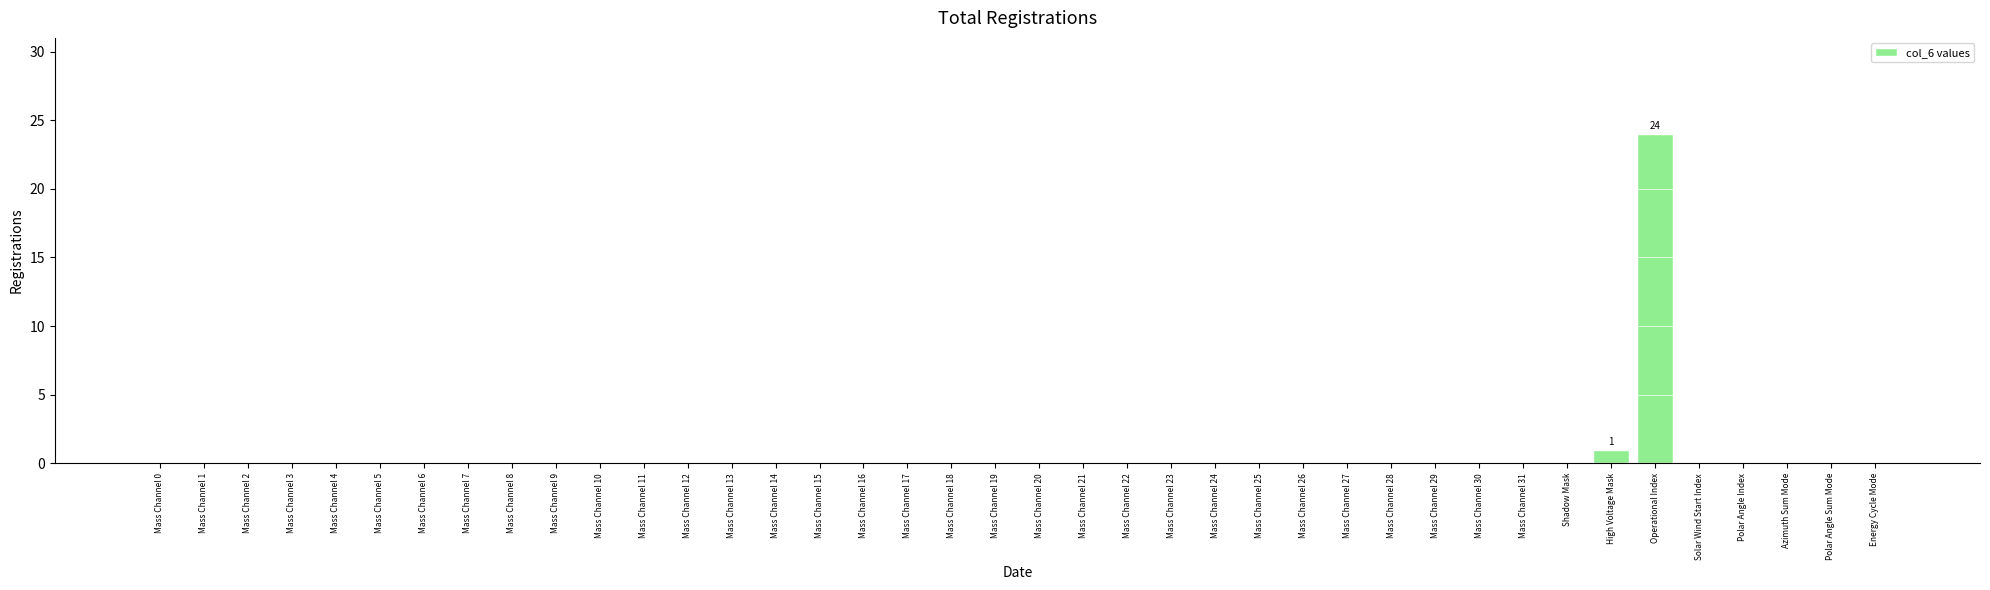

What is the sum of all values?

25